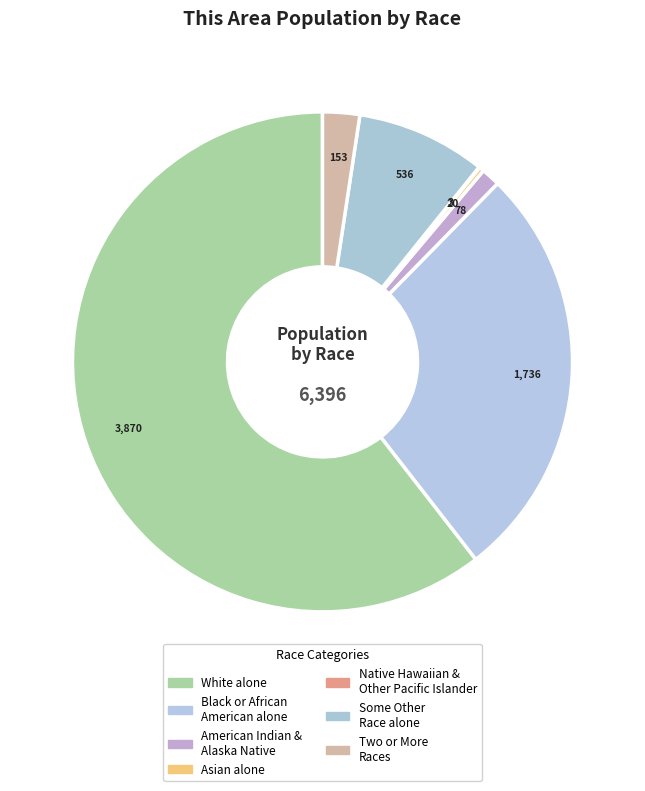

Which category has the biggest portion of the pie?

White alone